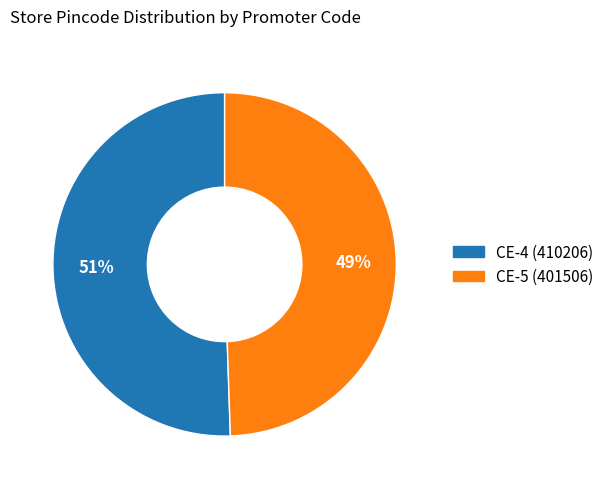

Is the sum of CE-5 (401506) and CE-4 (410206) greater than half?

Yes